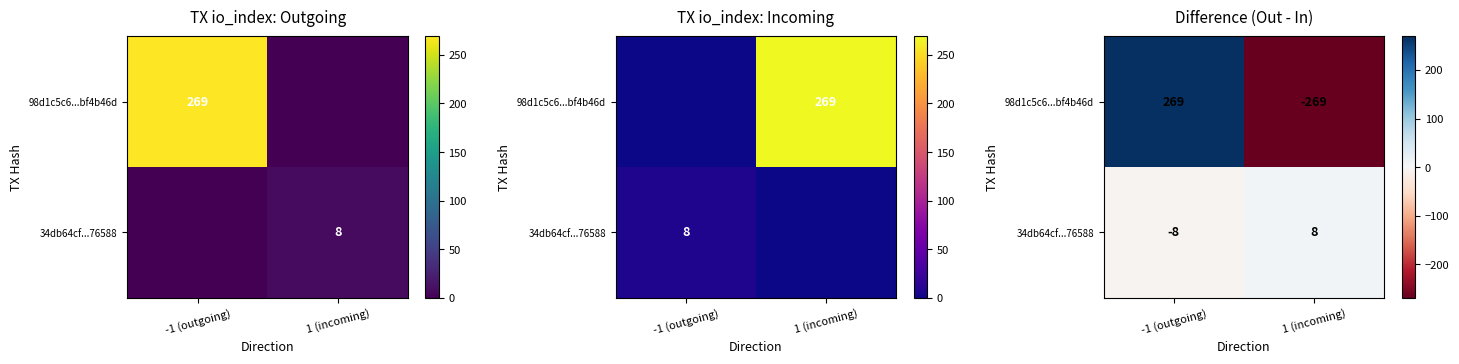

Between 1 (incoming) and -1 (outgoing), which is larger?

-1 (outgoing)